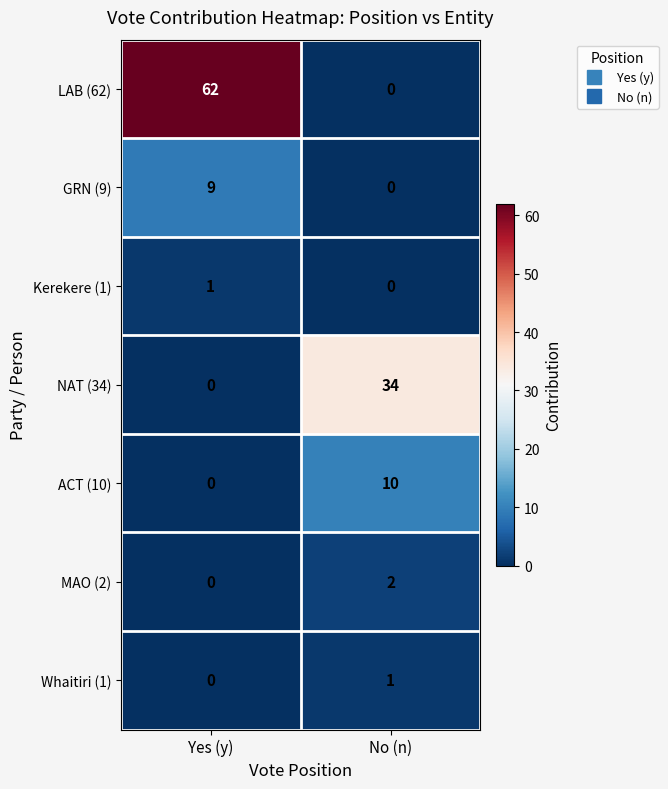

What is the spread (max minus min) of values at No (n)?

34